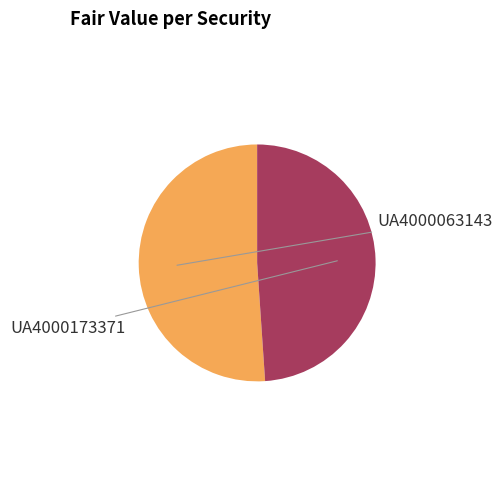

How many segments does this pie chart have?

2